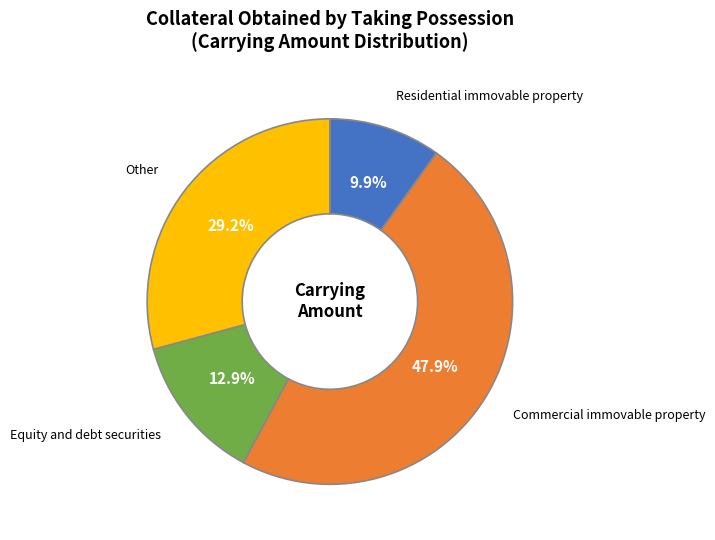

To the nearest percent, what is the difference between the largest and smallest slice percentages?

38%